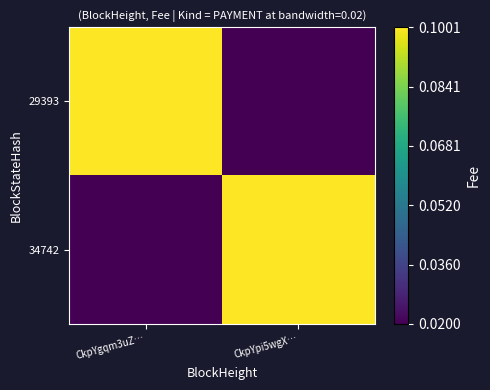

At CkpYgqm3uZ…, list the series in order from largest to smallest.

29393, 34742